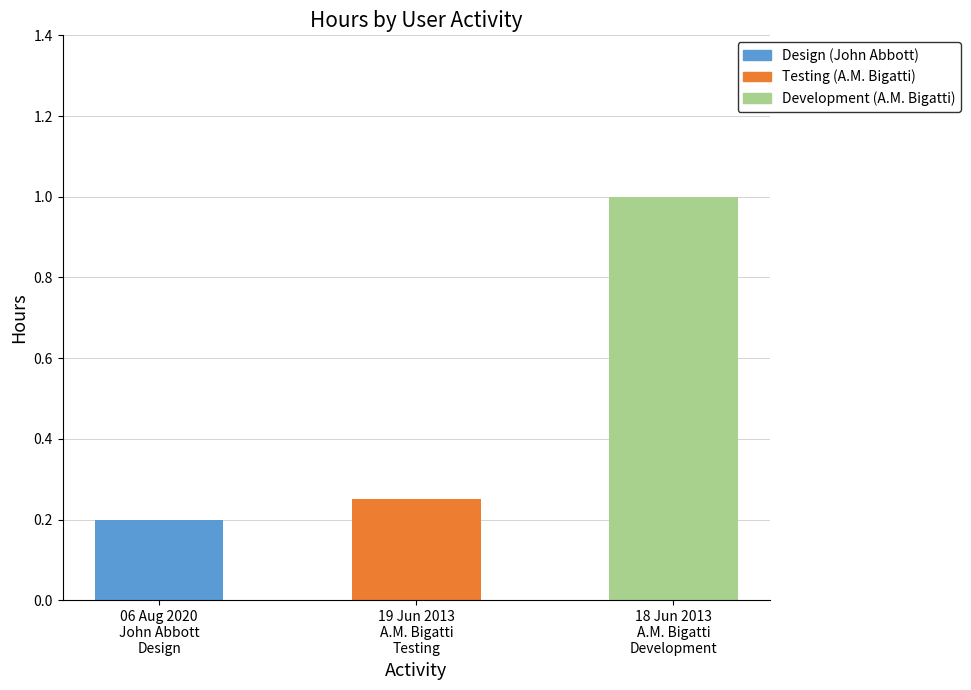

Are the bars grouped side by side (vs. stacked)?

No